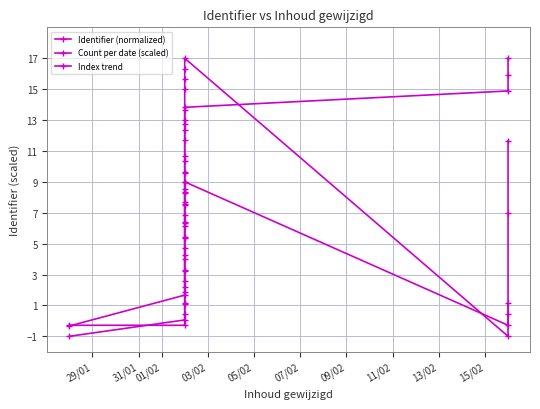

True or false: Index trend has a value of 4.3 at 07/02.

True